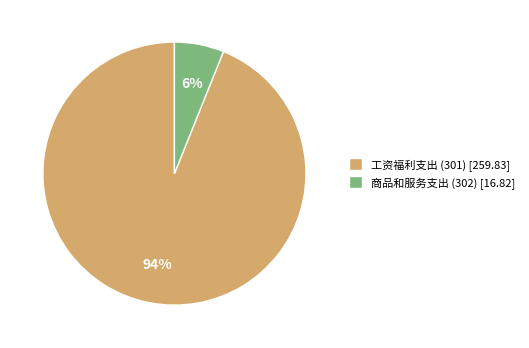

To the nearest percent, what portion does 工资福利支出 (301) represent?

94%